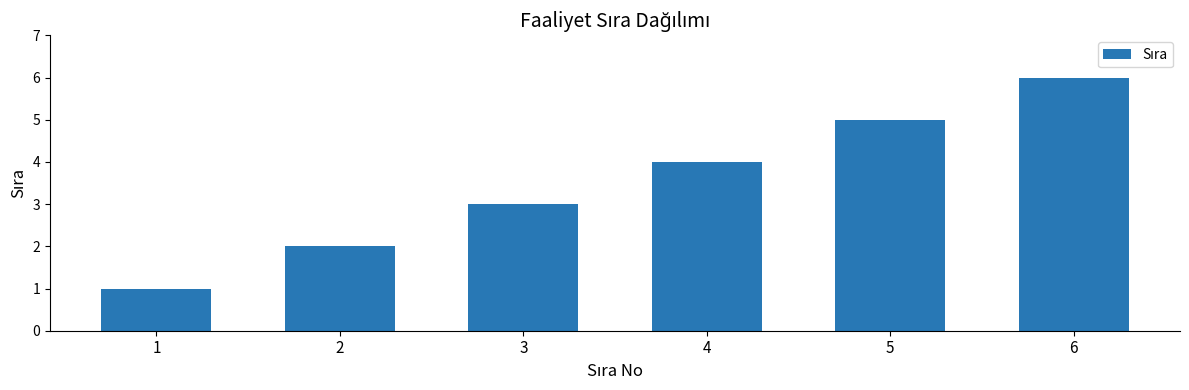

What is the greatest value displayed?

6